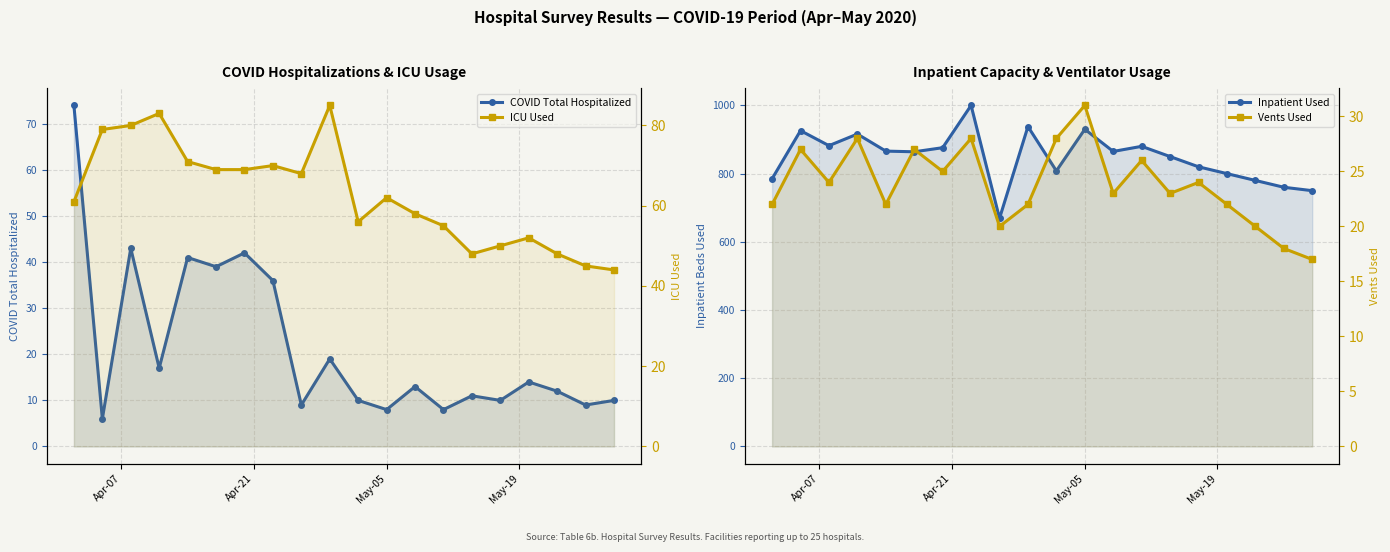

The value of ICU Used at 15 is 23. True or false?

False